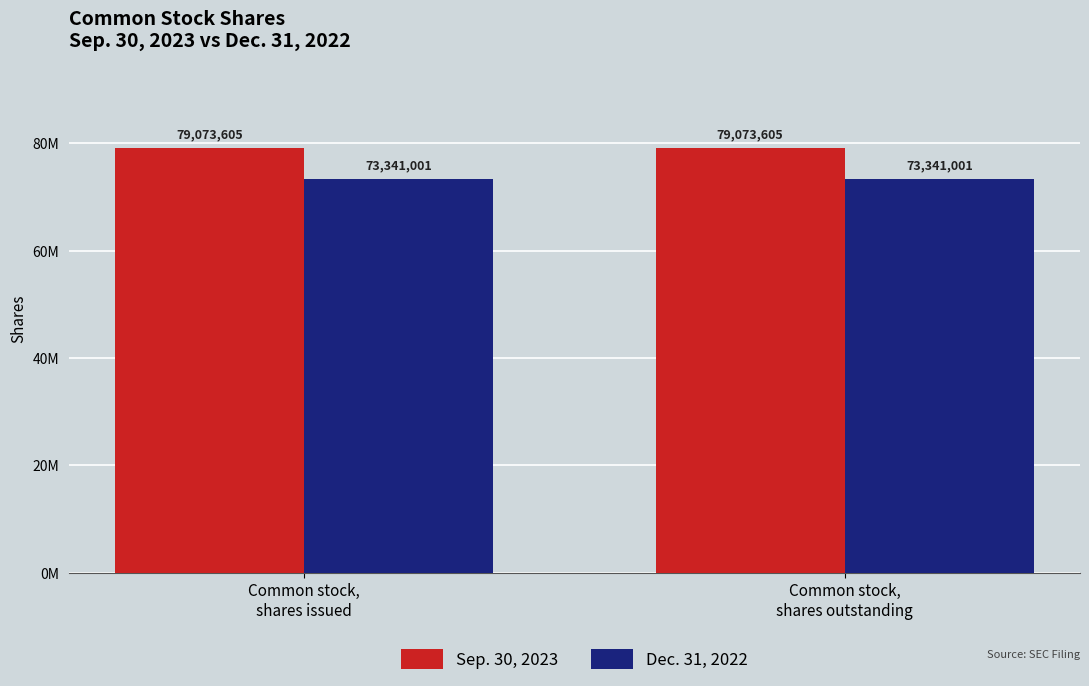

What are all the series names shown in the legend?

Sep. 30, 2023, Dec. 31, 2022